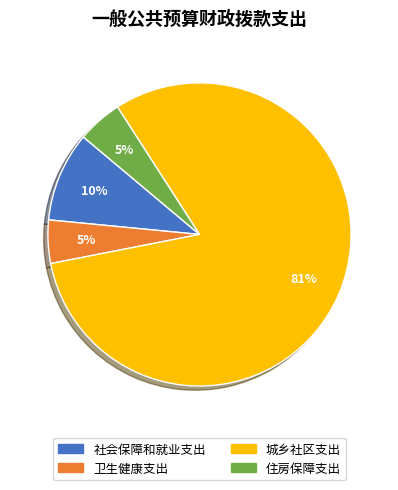

Which category has the biggest portion of the pie?

城乡社区支出